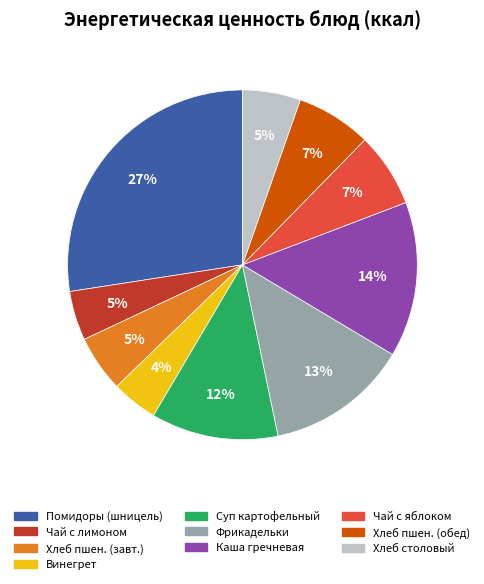

To the nearest percent, what is the average slice percentage?

10%